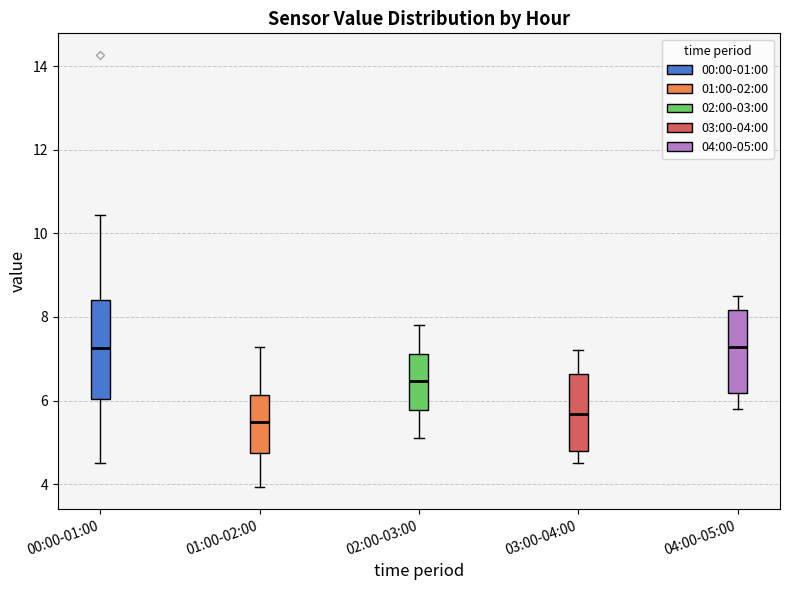

Comparing the boxes themselves (not the whiskers), which one is the tallest?

00:00-01:00